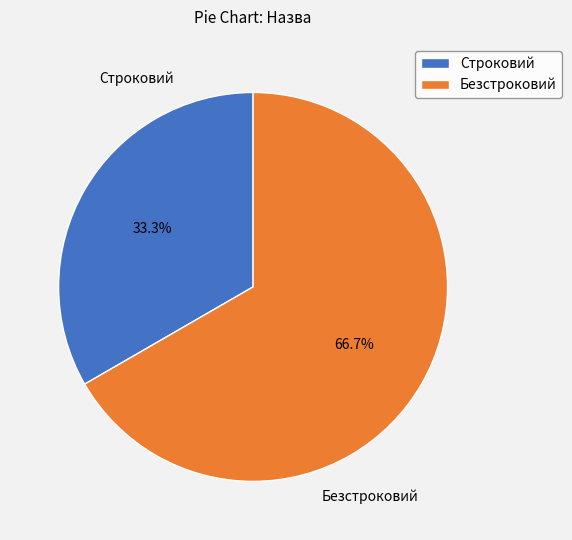

What percentage is the Безстроковий slice, to the nearest percent?

67%